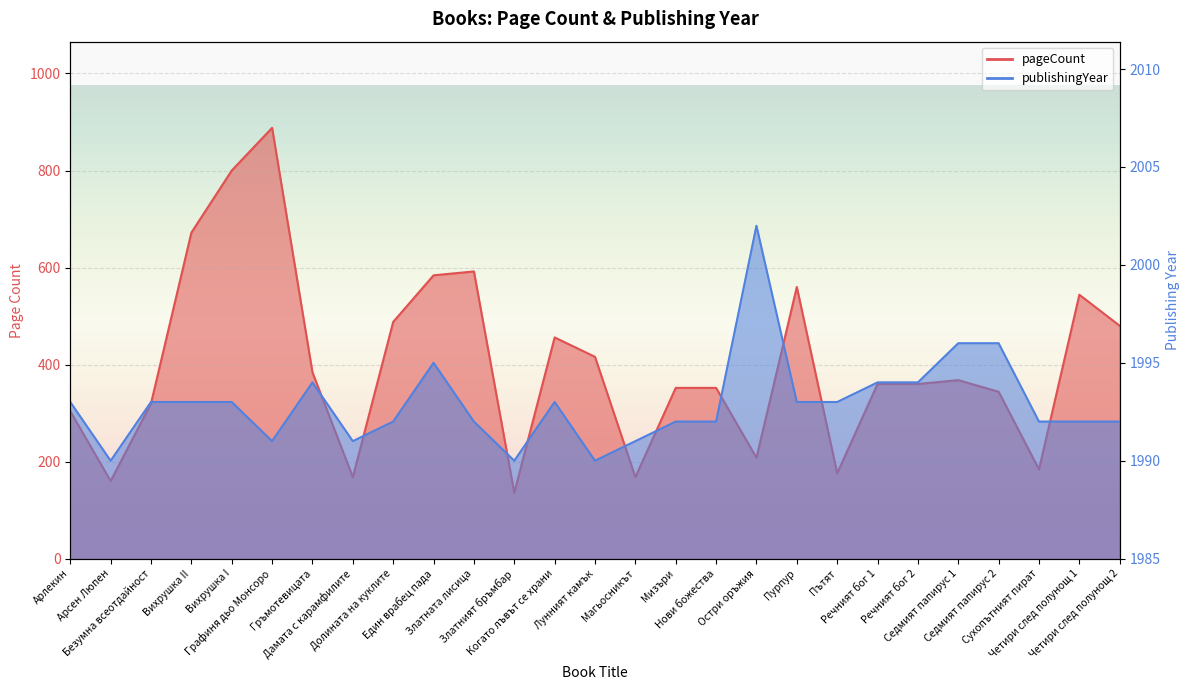

What is the lowest value of the publishingYear series?

1990